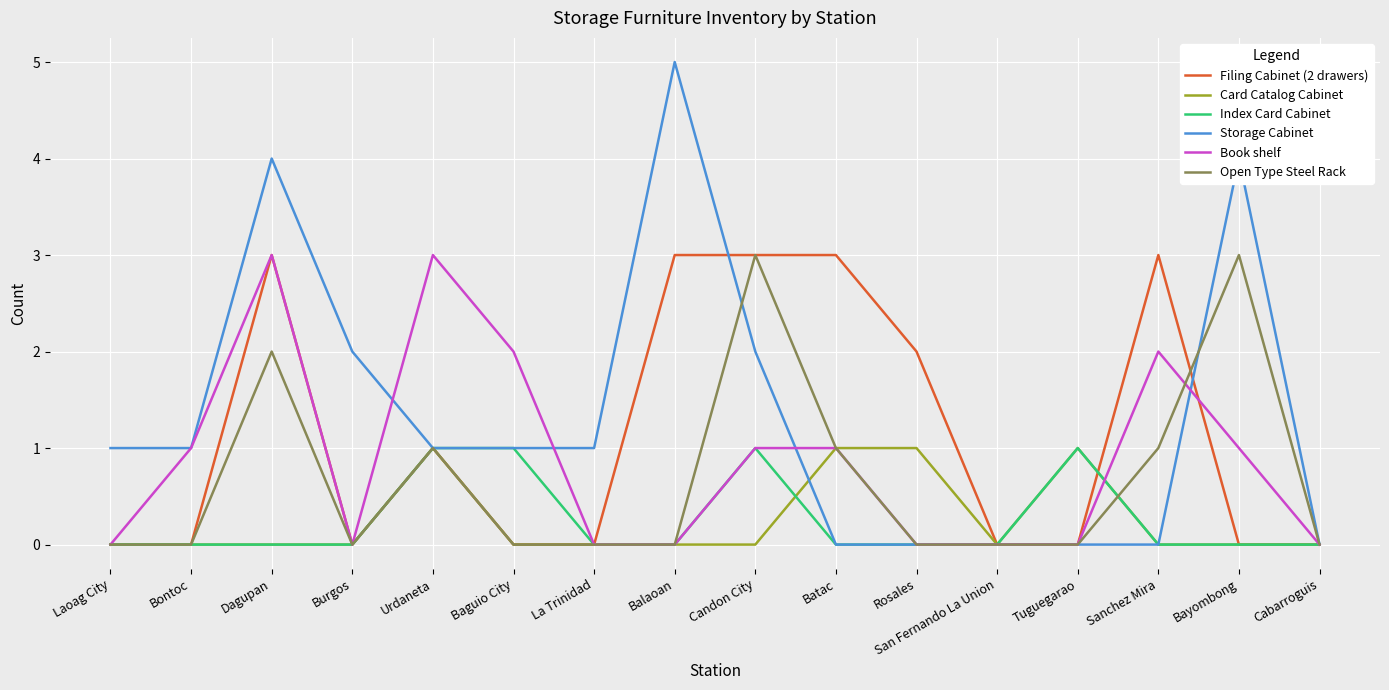

What are all the series names shown in the legend?

Filing Cabinet (2 drawers), Card Catalog Cabinet, Index Card Cabinet, Storage Cabinet, Book shelf, Open Type Steel Rack